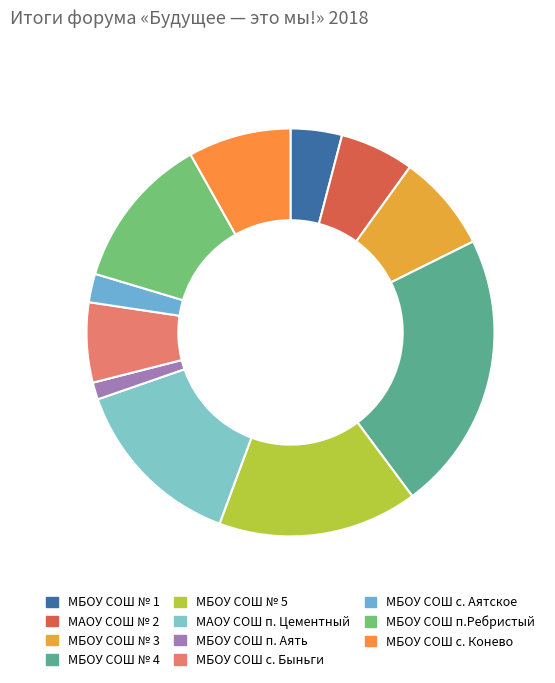

What is the largest slice in the pie chart?

МБОУ СОШ № 4